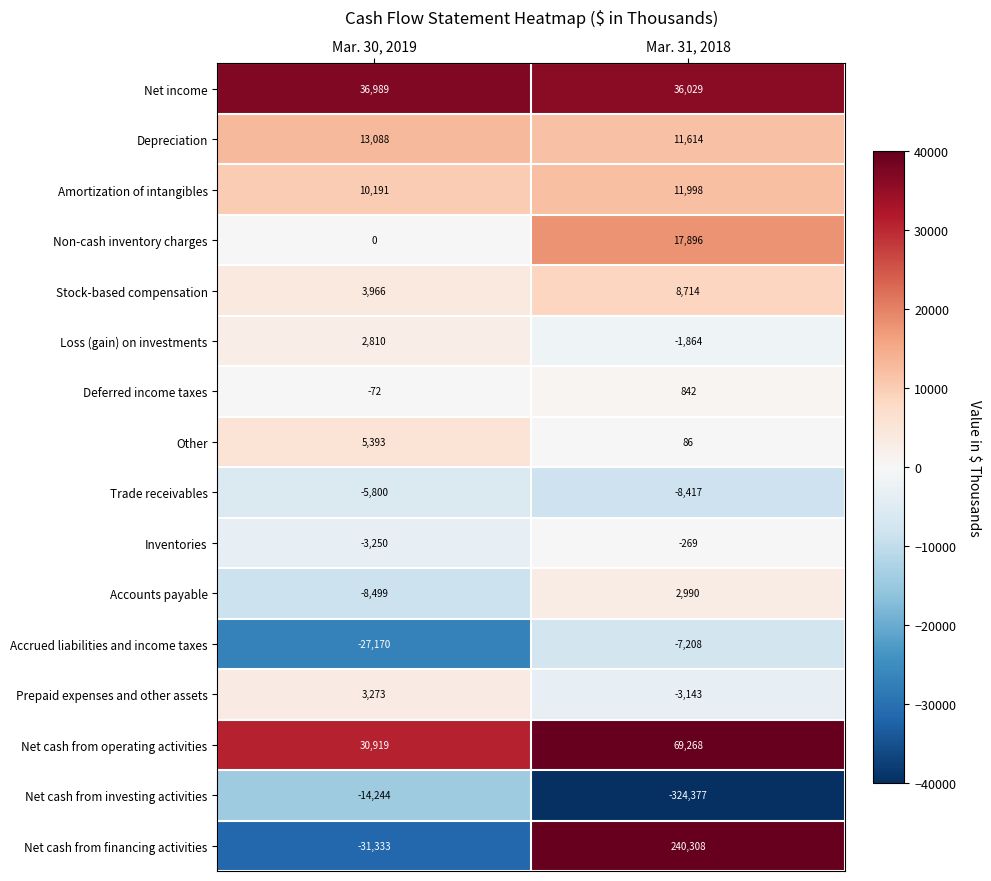

What is the average value of the Other series?

2740